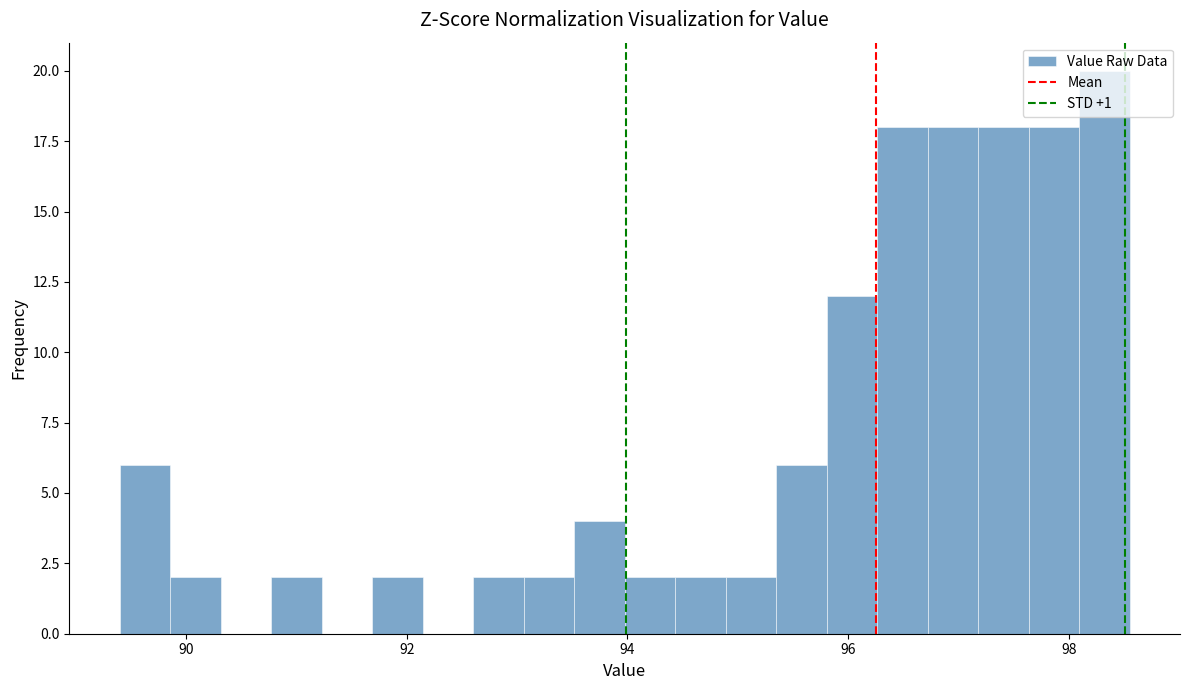

Read against the x-axis, roughly where is the centre of the tallest bar?

98.4